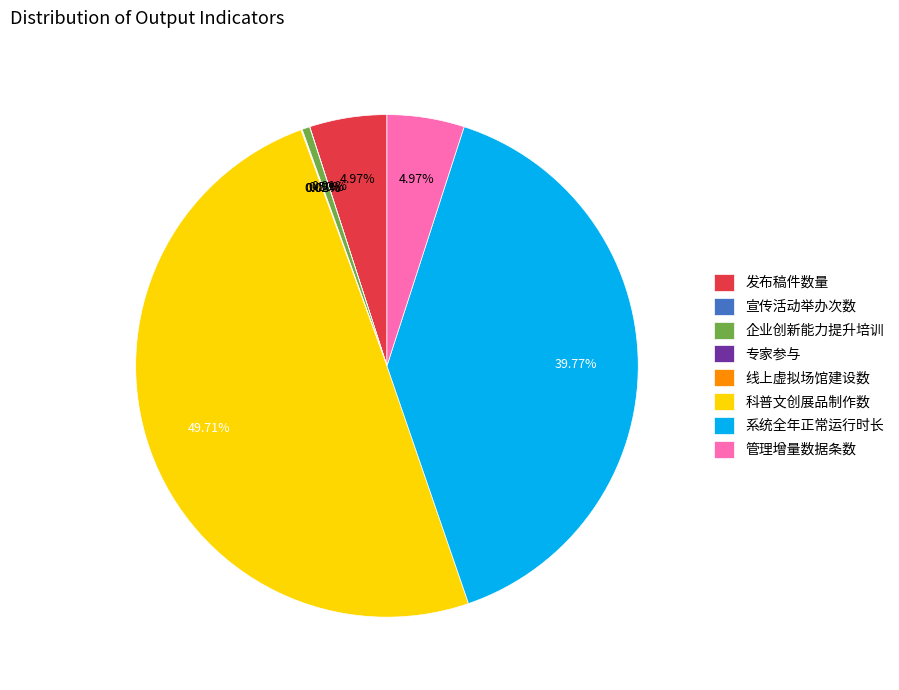

Is 发布稿件数量 the majority of the pie?

No